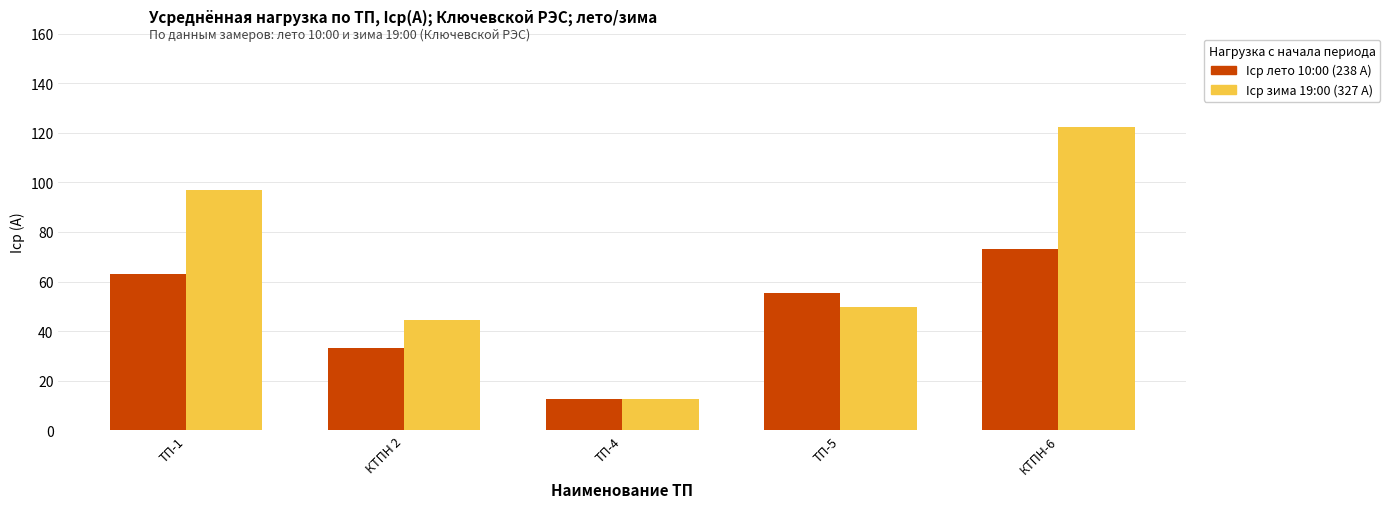

What is the spread (max minus min) of values at ТП-1?

34.0